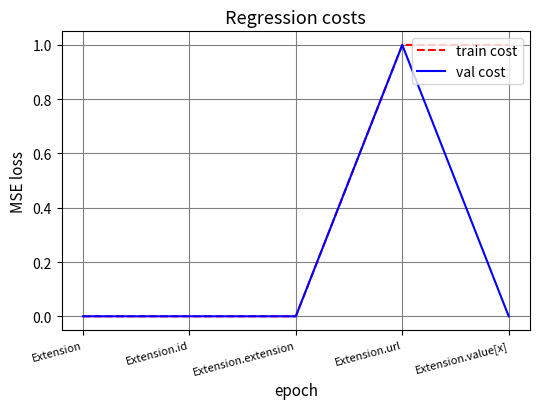

Between Extension.id and Extension.value[x], which series saw the biggest shift?

train cost